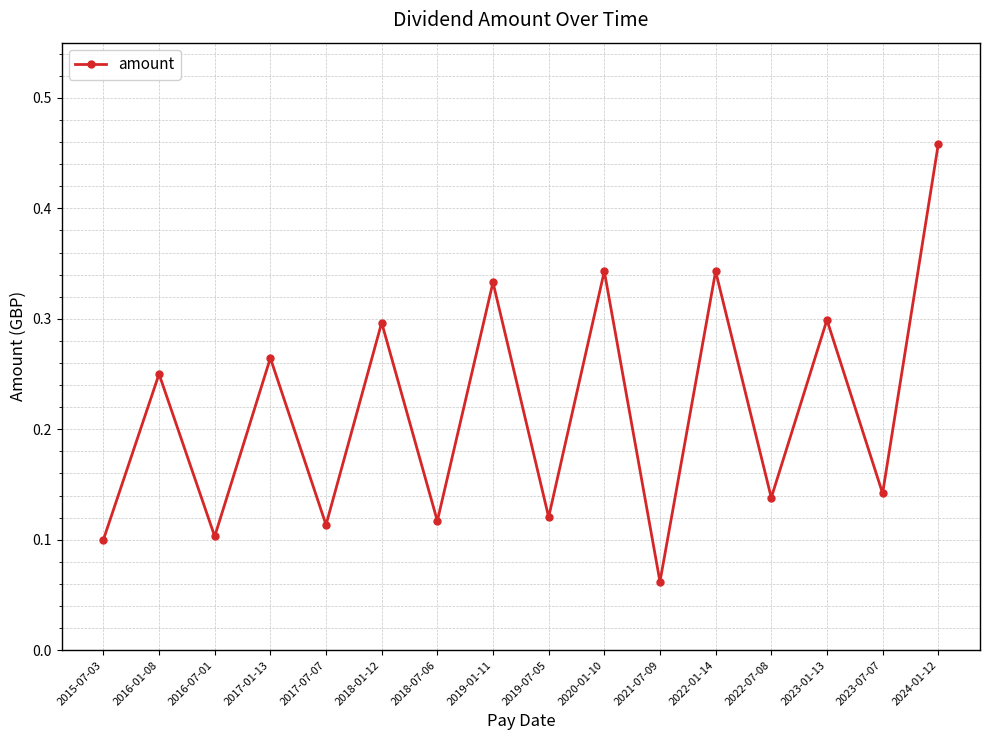

At which category does the chart reach its minimum across all series?

2021-07-09